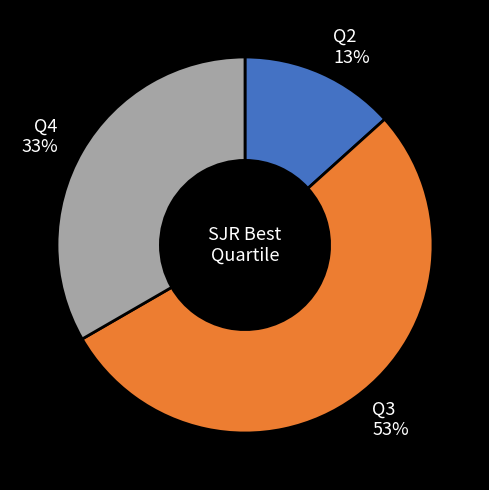

Count the number of slices in the pie.

3